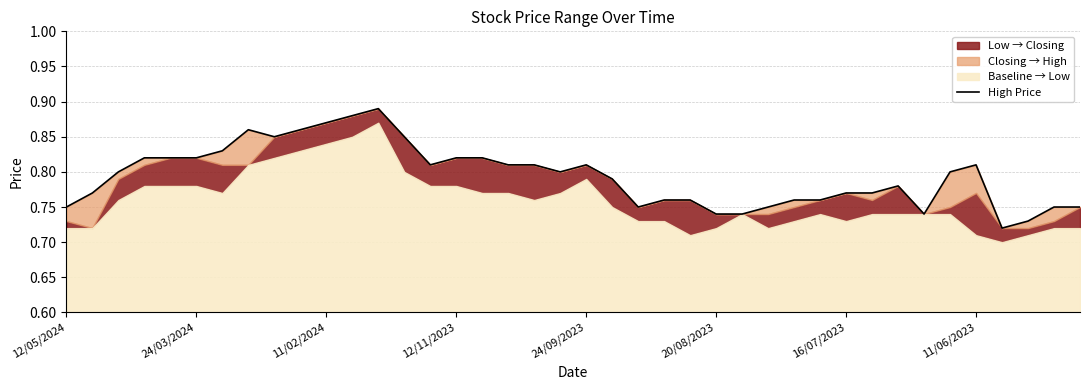

True or false: the data shows 1.0 at 37.

False